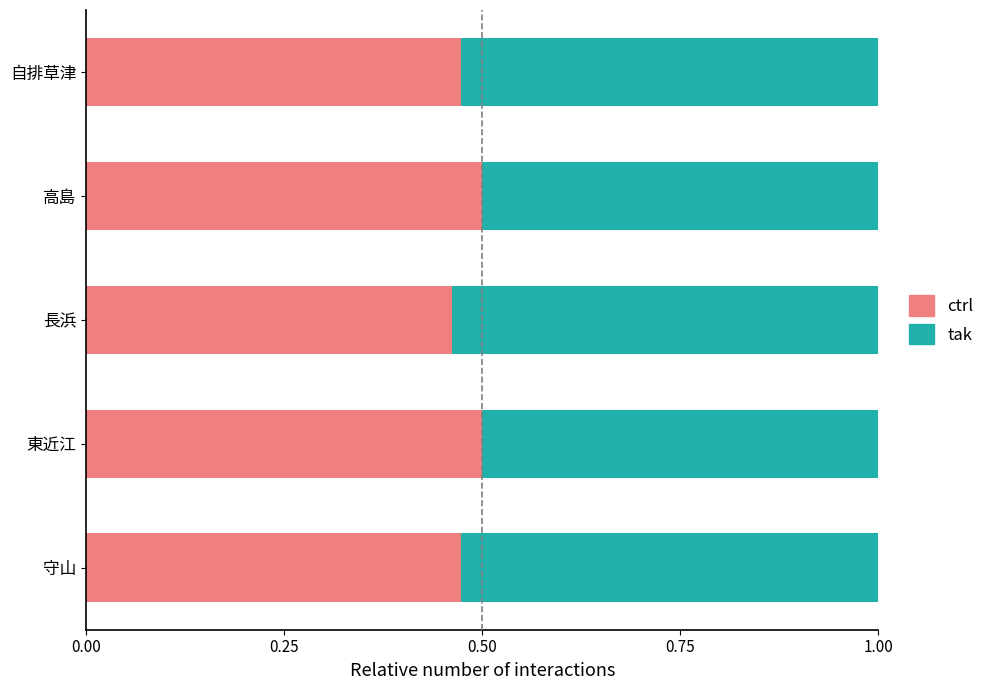

What is the total value across all series at 長浜?

1.0